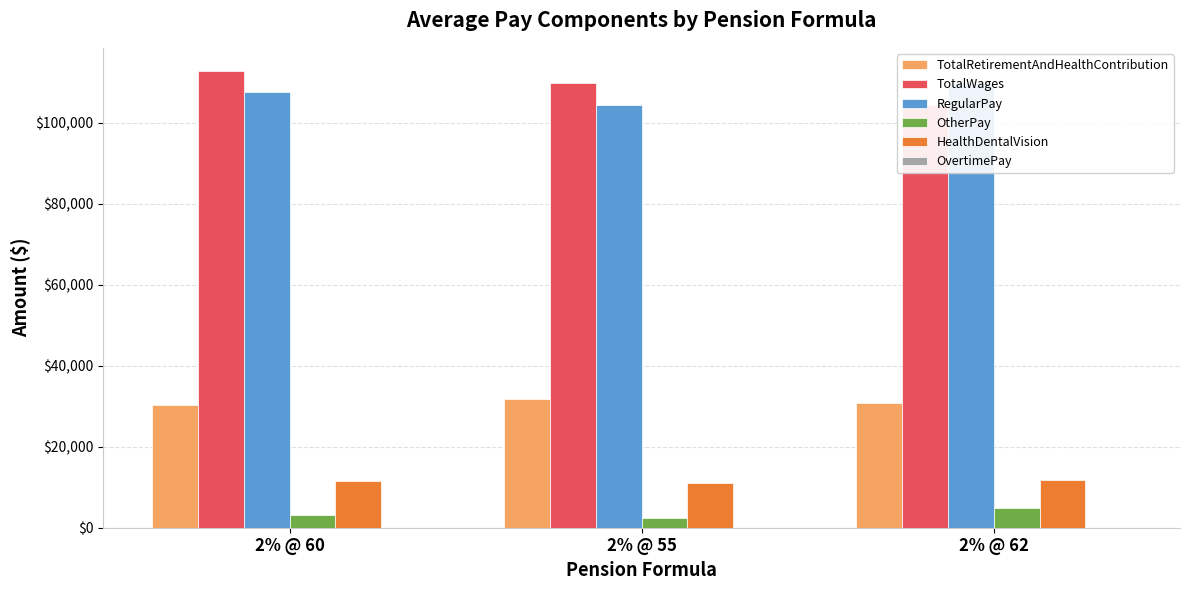

What is the average value of the TotalRetirementAndHealthContribution series?

30950